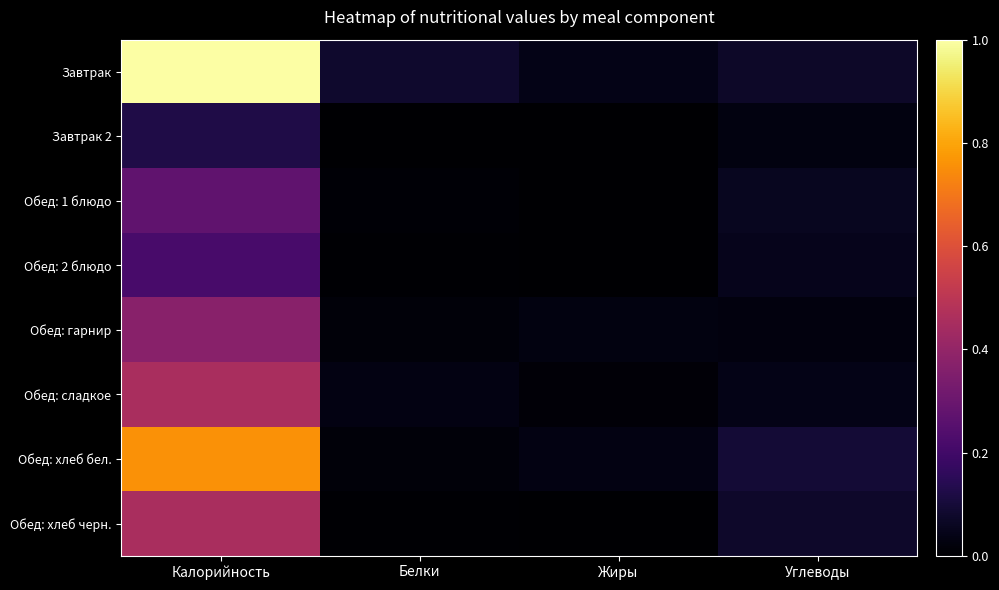

Count the number of data series in this chart.

8